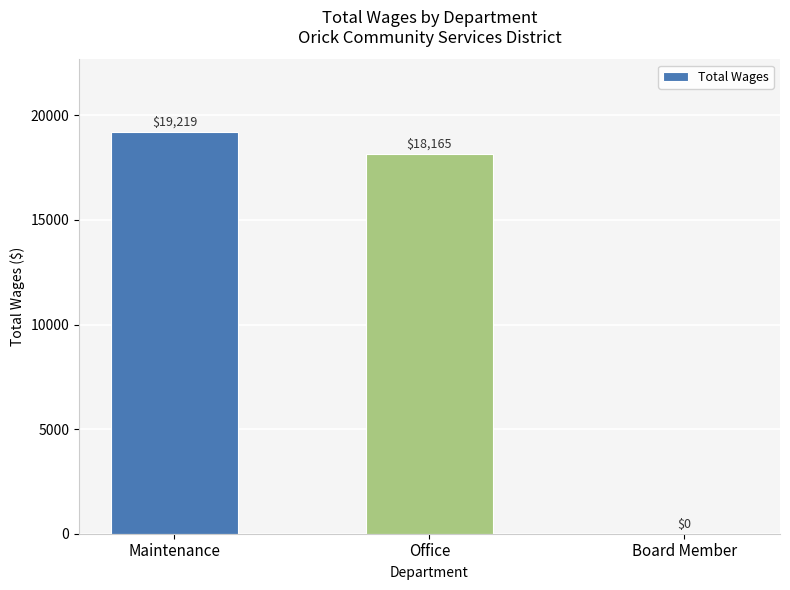

Where is the data nearest to the value 9609?

Office